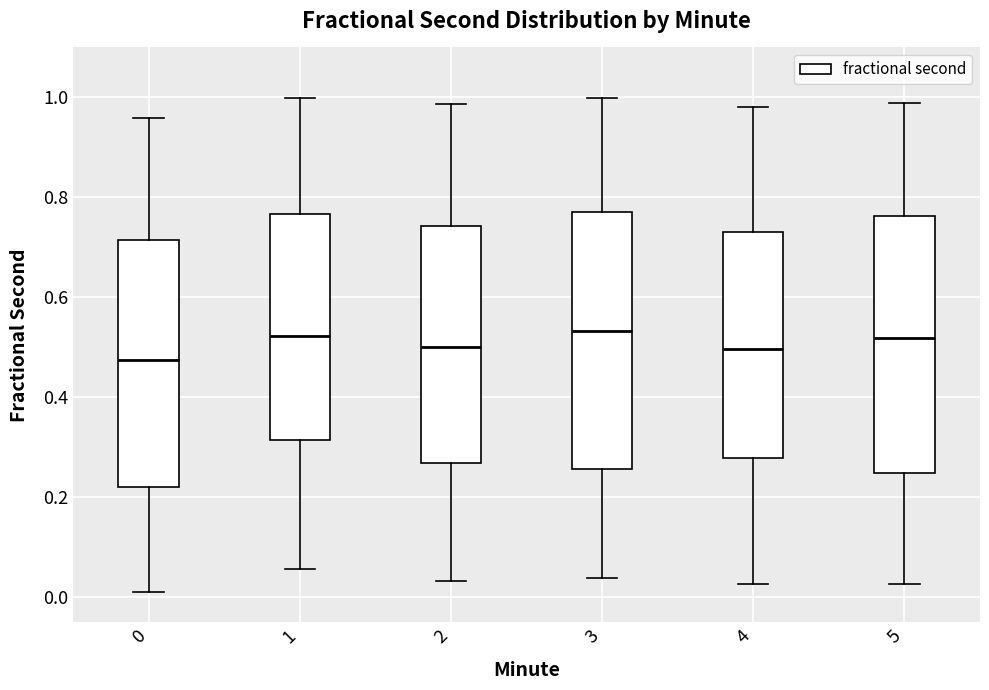

Reading left to right, read every box against the y-axis: the position of its median line, the range the box covers, and the ends of its whiskers. The values are not printed on the chart, so give them approximately, as read against the axis.

0: median 0.48, box 0.22 to 0.72, whiskers 0.02 to 0.96
1: median 0.52, box 0.32 to 0.76, whiskers 0.06 to 1.00
2: median 0.50, box 0.26 to 0.74, whiskers 0.04 to 0.98
3: median 0.54, box 0.26 to 0.78, whiskers 0.04 to 1.00
4: median 0.50, box 0.28 to 0.74, whiskers 0.02 to 0.98
5: median 0.52, box 0.24 to 0.76, whiskers 0.02 to 0.98